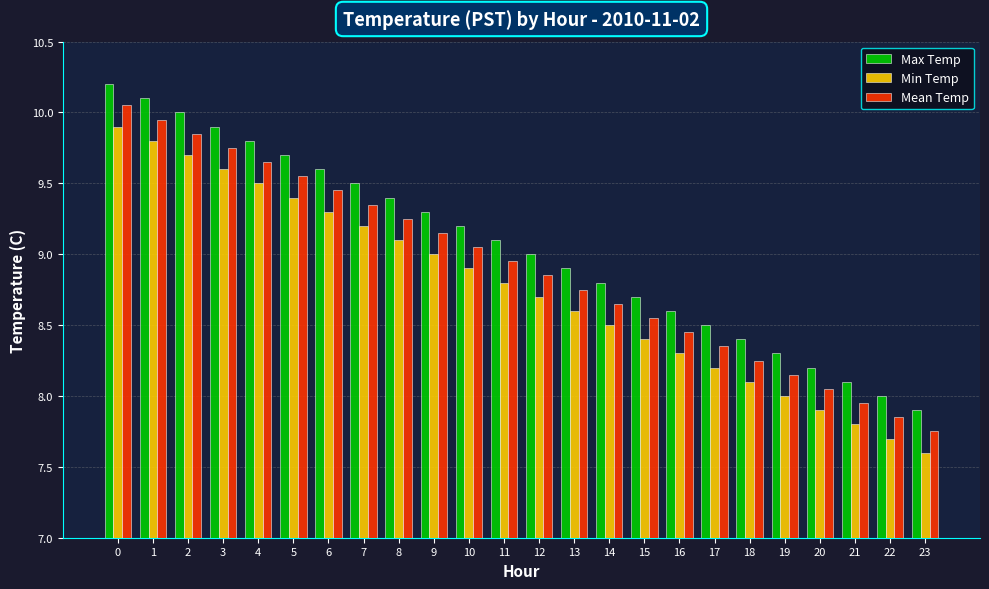

Is it true that Min Temp equals 12.8 at 16?

False